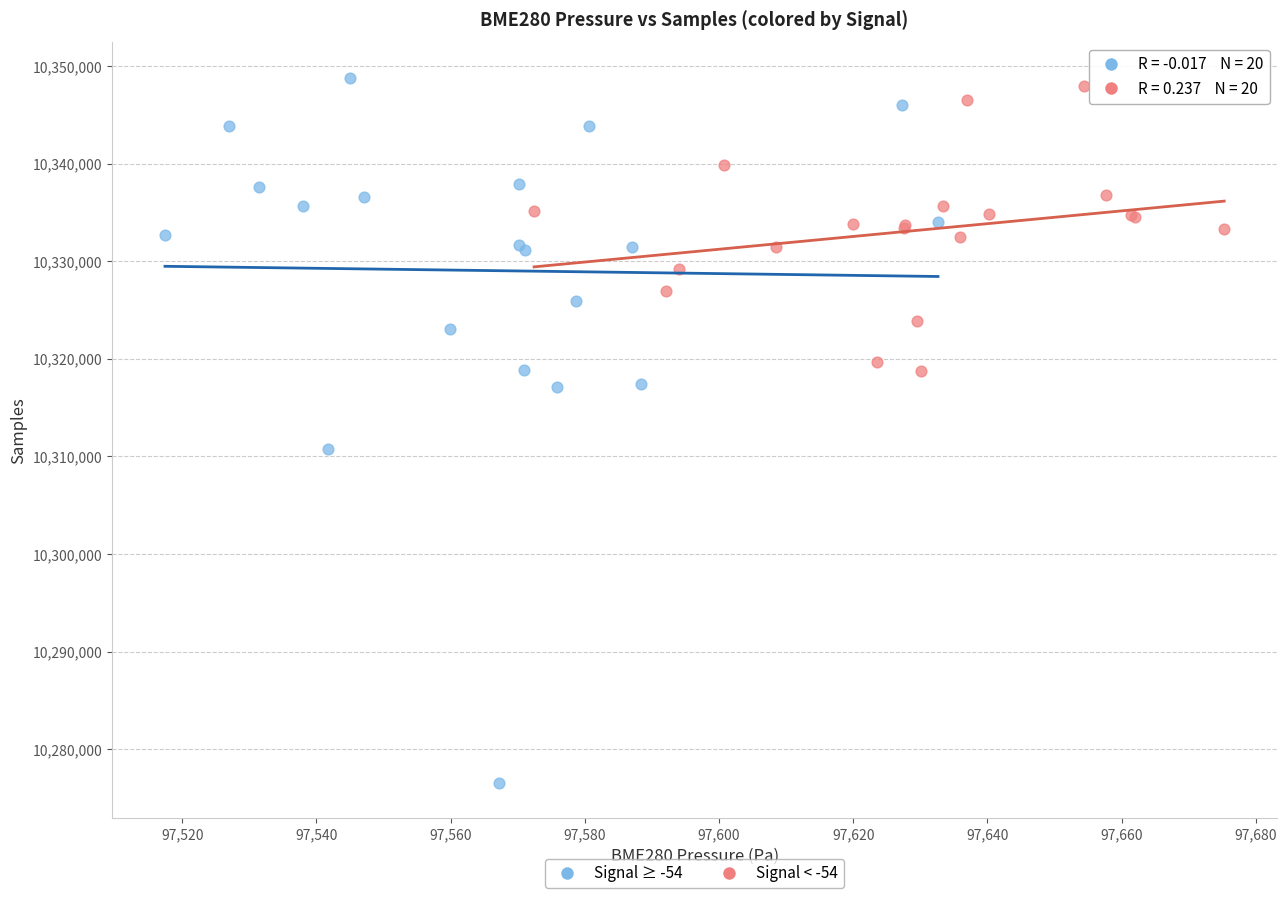

What are all the series names shown in the legend?

Signal ≥ -54, Signal < -54